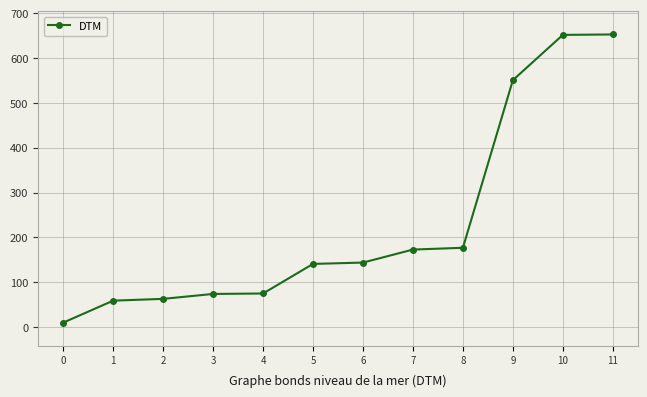

What is the sum of all values?

2772